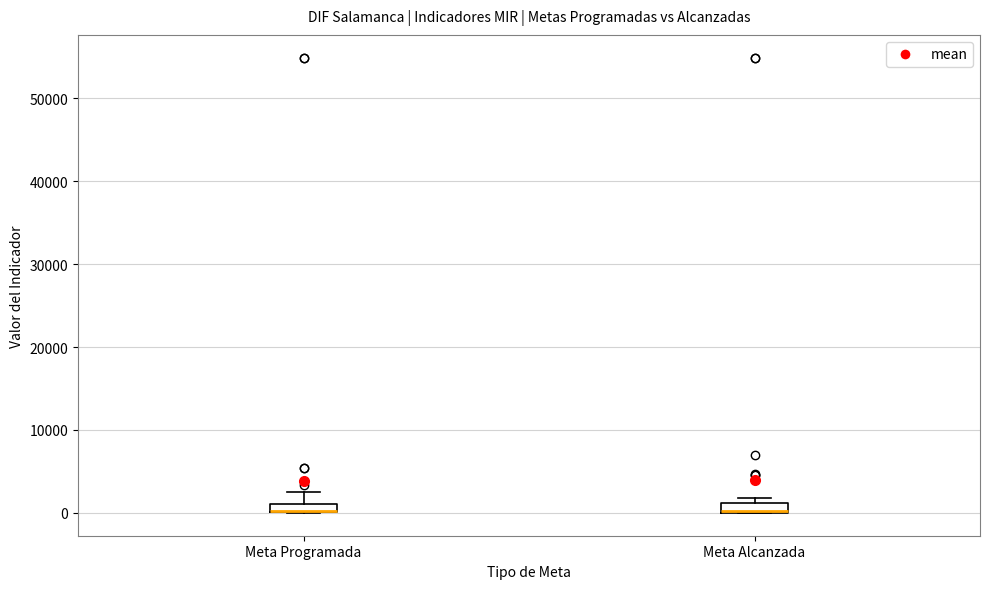

Where is the lower edge of the box for Meta Programada on the y-axis? The values are not printed on the chart, so give them approximately, as read against the axis.

0